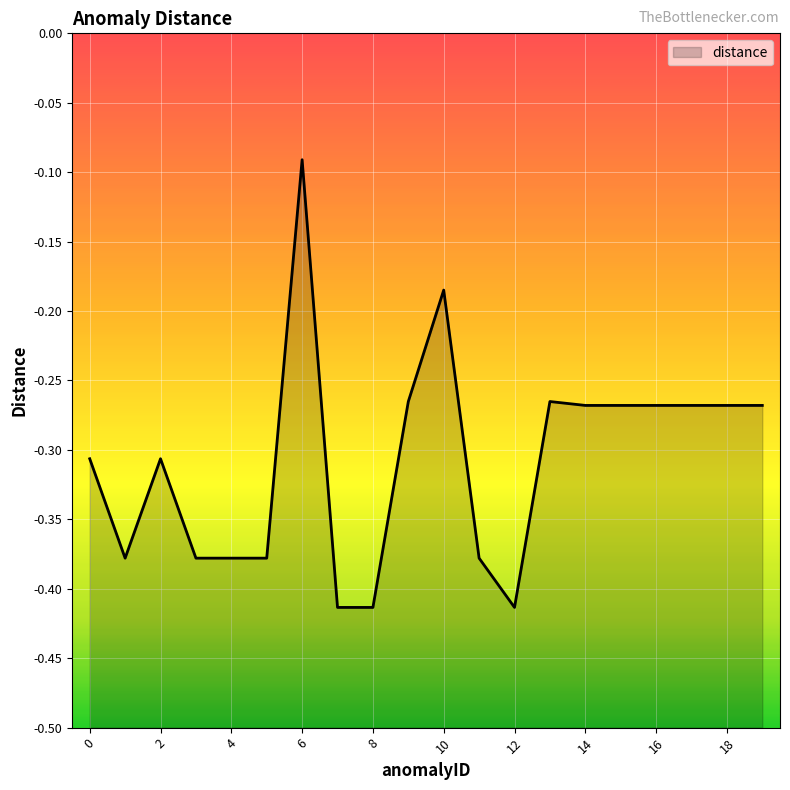

True or false: the data has more than 2 interior local peaks.

True